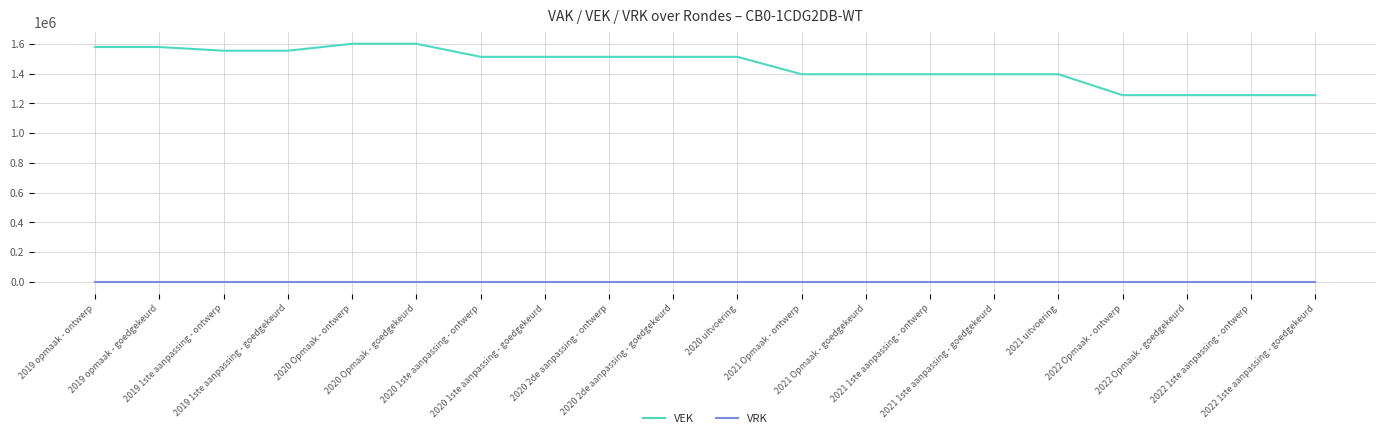

What is the difference between the highest and lowest values at 2020 2de aanpassing - goedgekeurd?

1514048